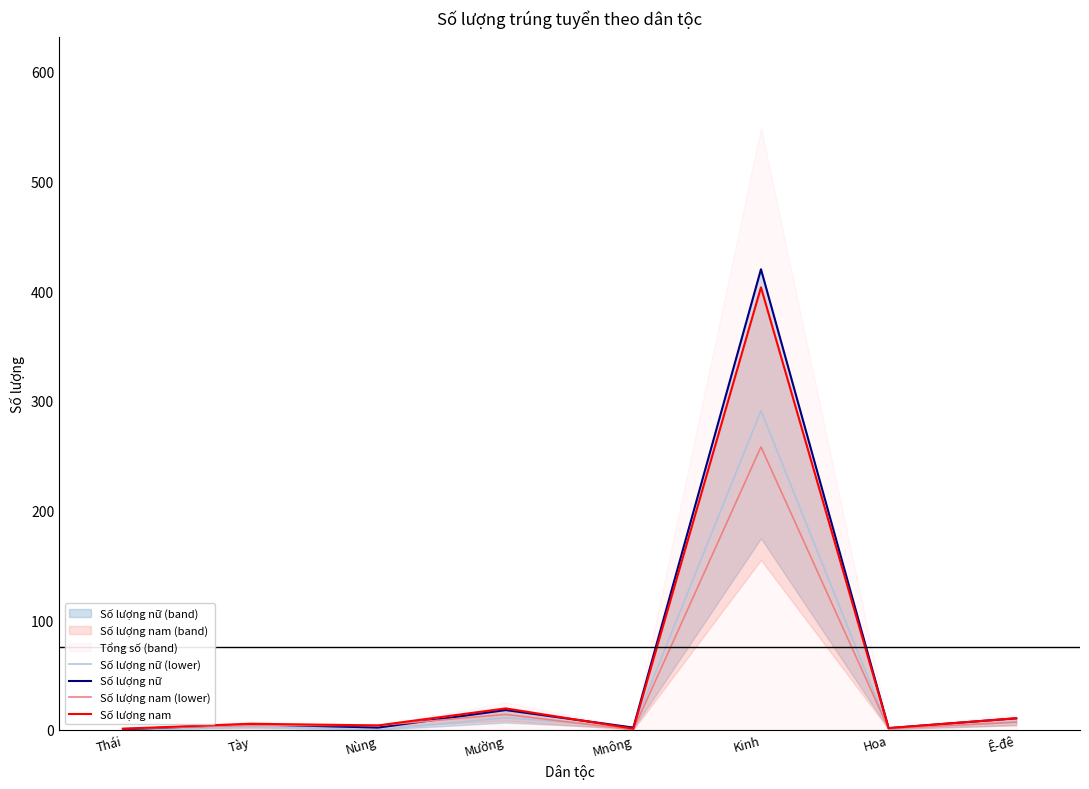

Rank the categories by Số lượng nam value from highest to lowest.

Kinh, Mường, Ê-đê, Tày, Nùng, Hoa, Thái, Mnông